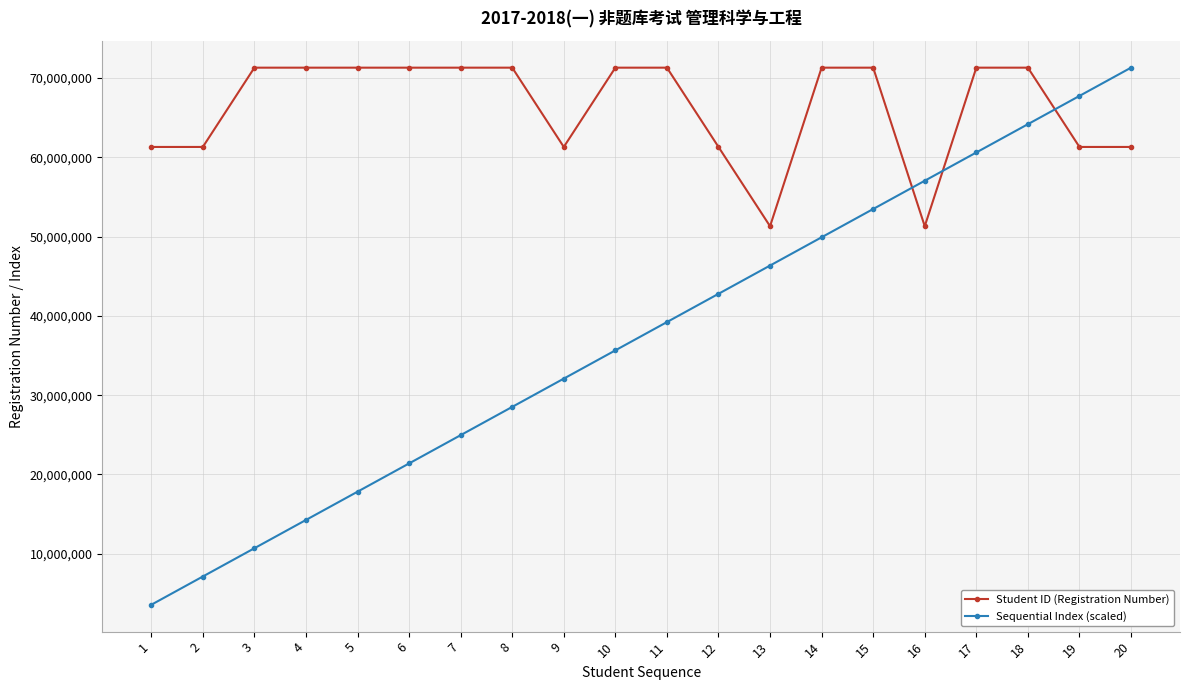

What is the difference between the highest and lowest values at 16?

5738261.0